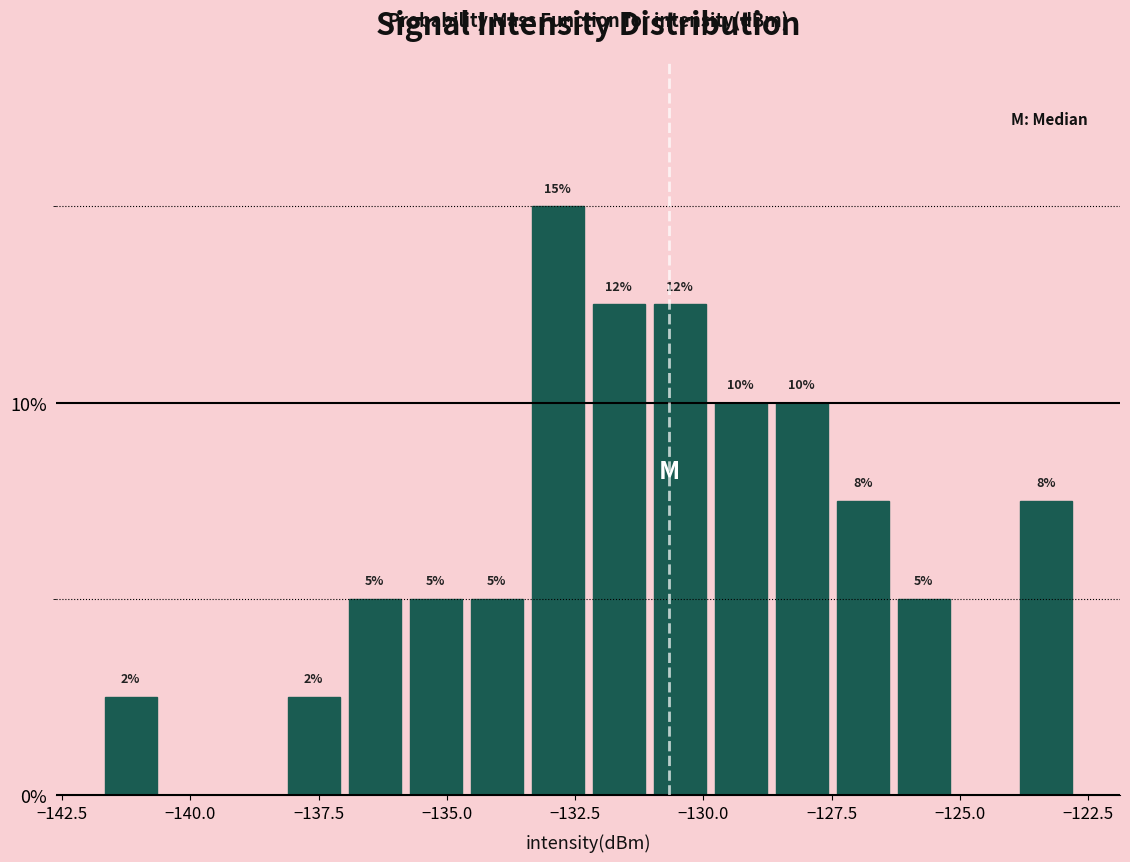

Around what value on the x-axis is the tallest bar? Give the approximate position of its centre, as read against the axis.

-133.0